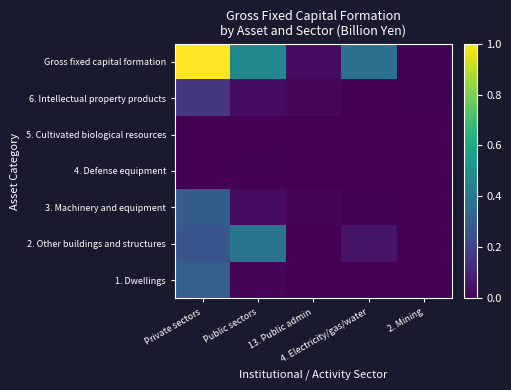

Reading left to right, what are all the values shown in this chart?

1. Dwellings: Private sectors=0.3	Public sectors=0.0	13. Public admin=0.0	4. Electricity/gas/water=0.0	2. Mining=0.0
2. Other buildings and structures: Private sectors=0.3	Public sectors=0.4	13. Public admin=0.0	4. Electricity/gas/water=0.1	2. Mining=0.0
3. Machinery and equipment: Private sectors=0.3	Public sectors=0.0	13. Public admin=0.0	4. Electricity/gas/water=0.0	2. Mining=0.0
4. Defense equipment: Private sectors=0.0	Public sectors=0.0	13. Public admin=0.0	4. Electricity/gas/water=0.0	2. Mining=0.0
5. Cultivated biological resources: Private sectors=0.0	Public sectors=0.0	13. Public admin=0.0	4. Electricity/gas/water=0.0	2. Mining=0.0
6. Intellectual property products: Private sectors=0.2	Public sectors=0.0	13. Public admin=0.0	4. Electricity/gas/water=0.0	2. Mining=0.0
Gross fixed capital formation: Private sectors=1.0	Public sectors=0.5	13. Public admin=0.0	4. Electricity/gas/water=0.4	2. Mining=0.0